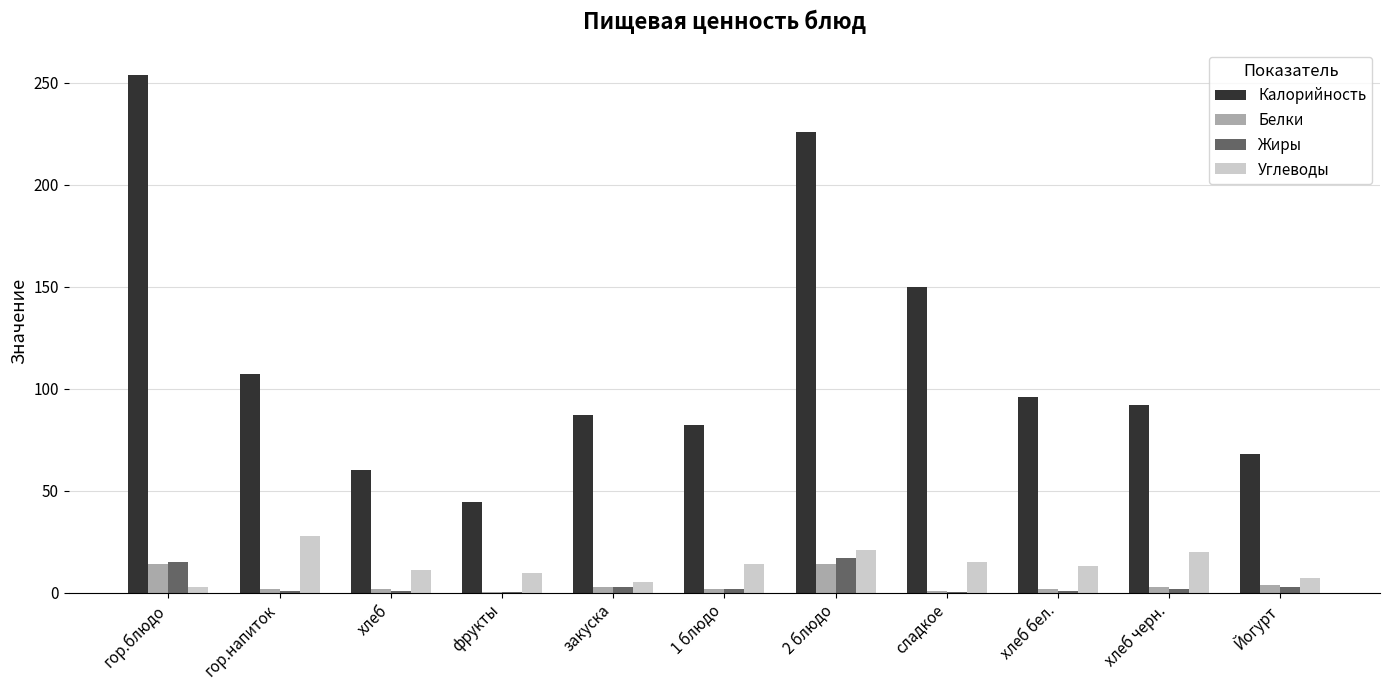

Which series changed the most between гор.блюдо and гор.напиток?

Калорийность